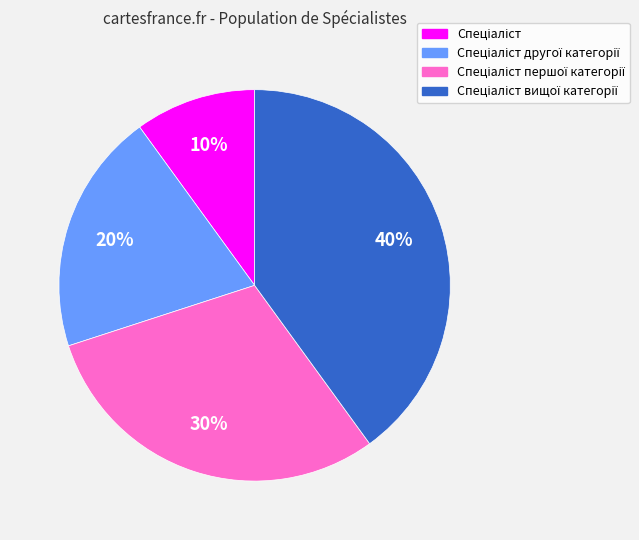

How many slices are in this pie chart?

4